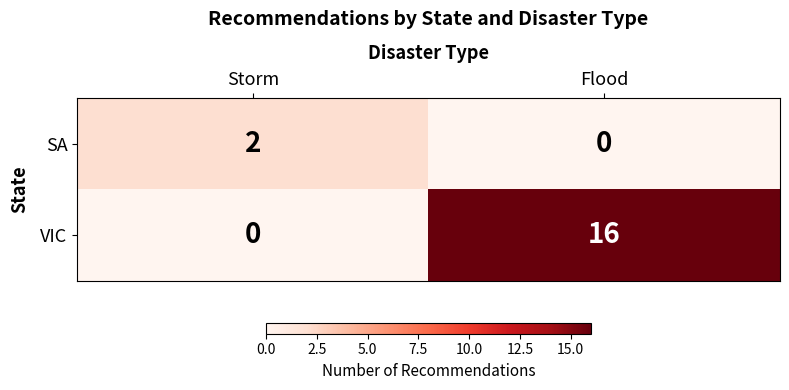

Which series changed the most between Storm and Flood?

VIC